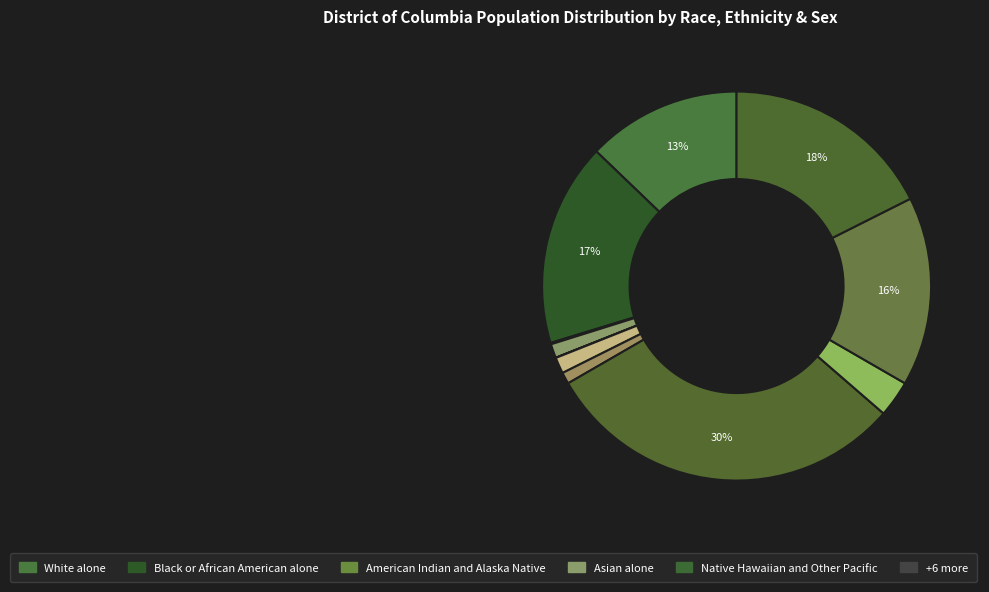

How many segments does this pie chart have?

11